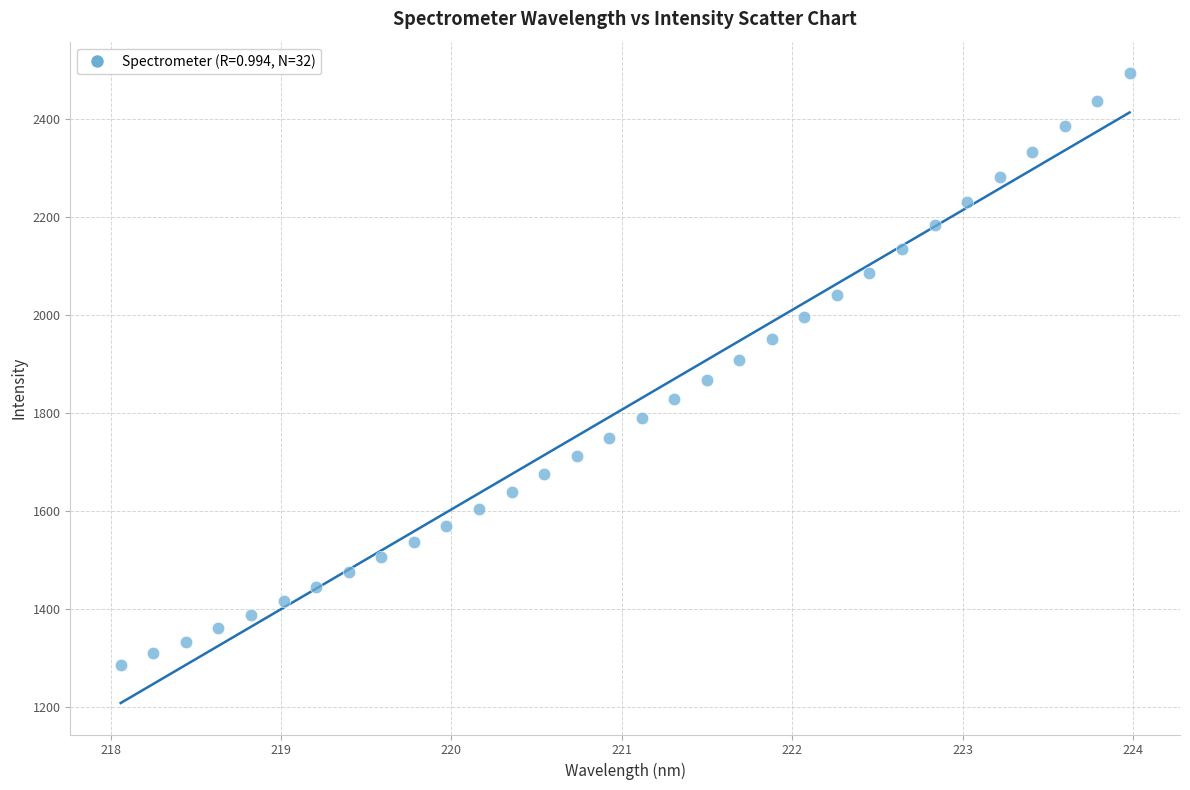

What is the range of X values (max minus min)?

5.9